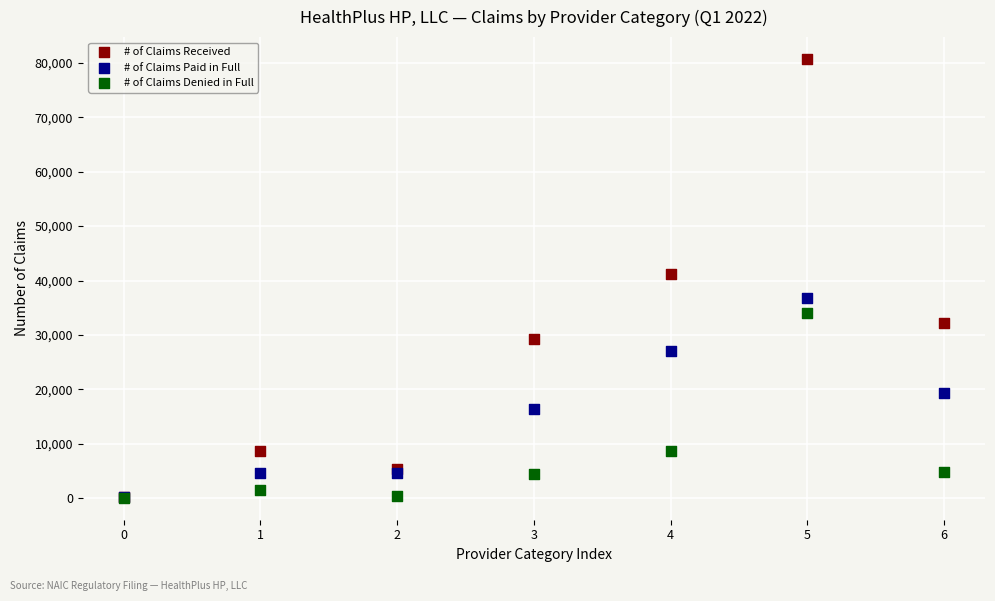

Which series has the largest Y range (max minus min)?

# of Claims Received